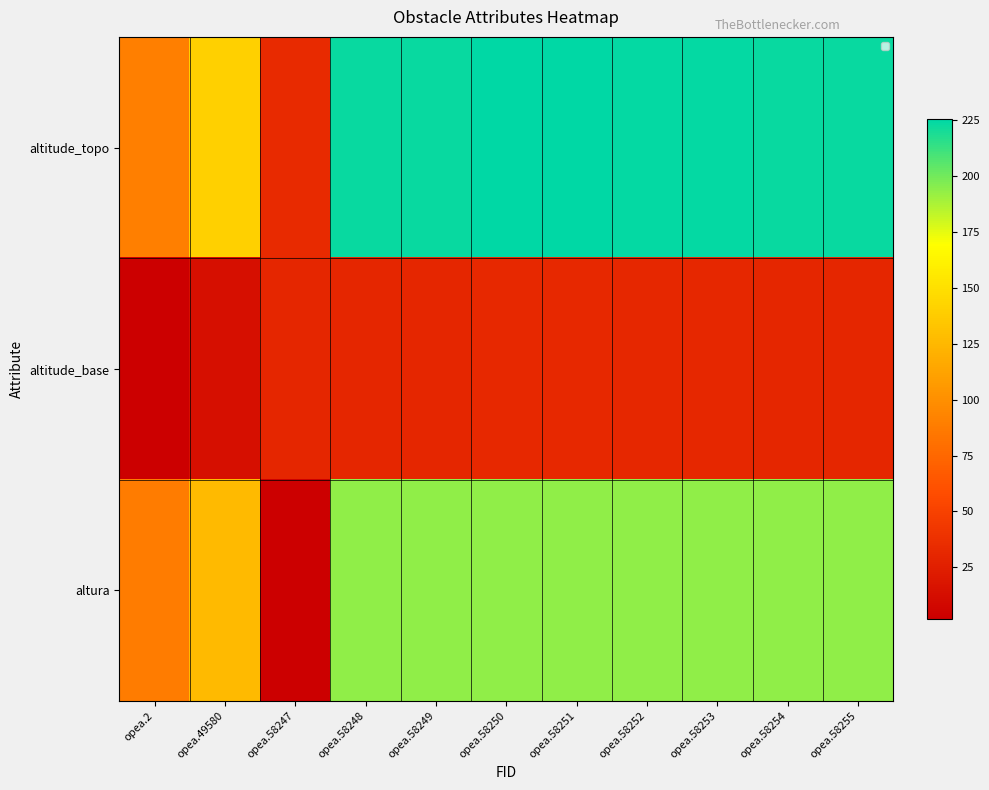

Which series has the largest total across all categories?

altitude_topo